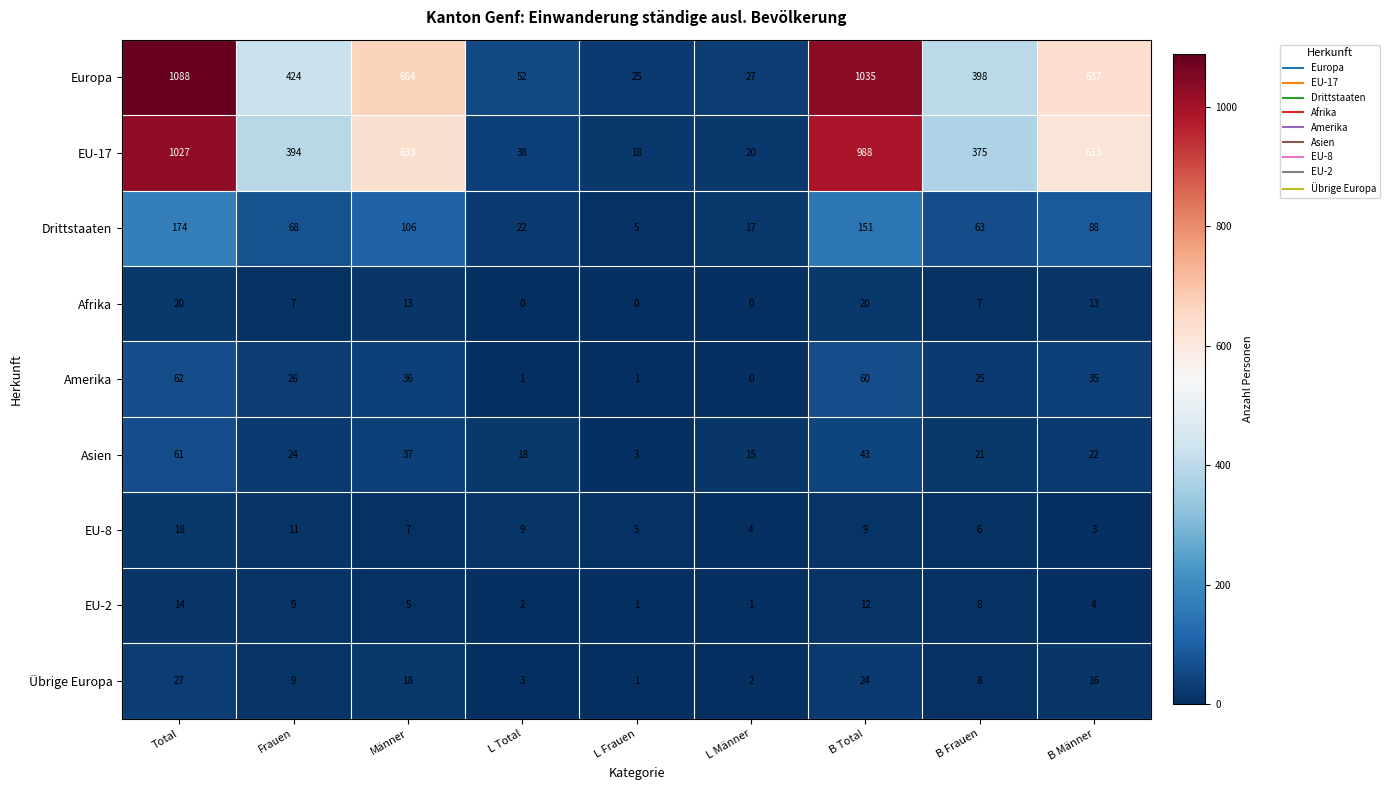

What value does the Europa series have at Total, to the nearest 10?

1090